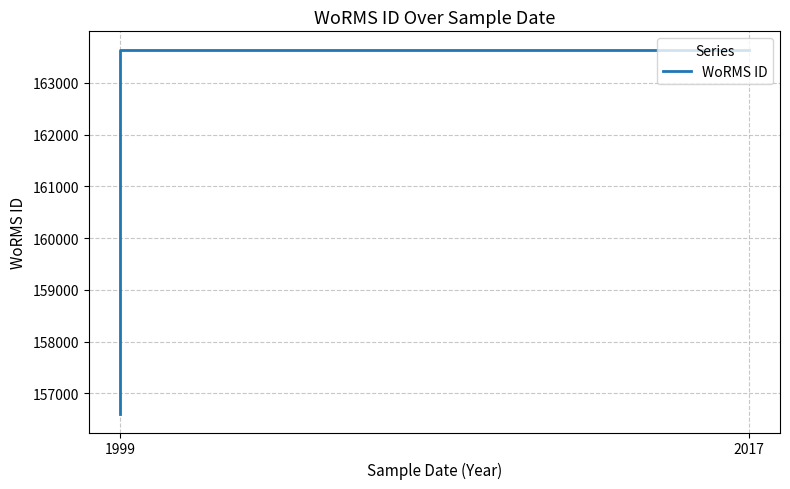

Is it true that the value at 1999 is 74616?

False